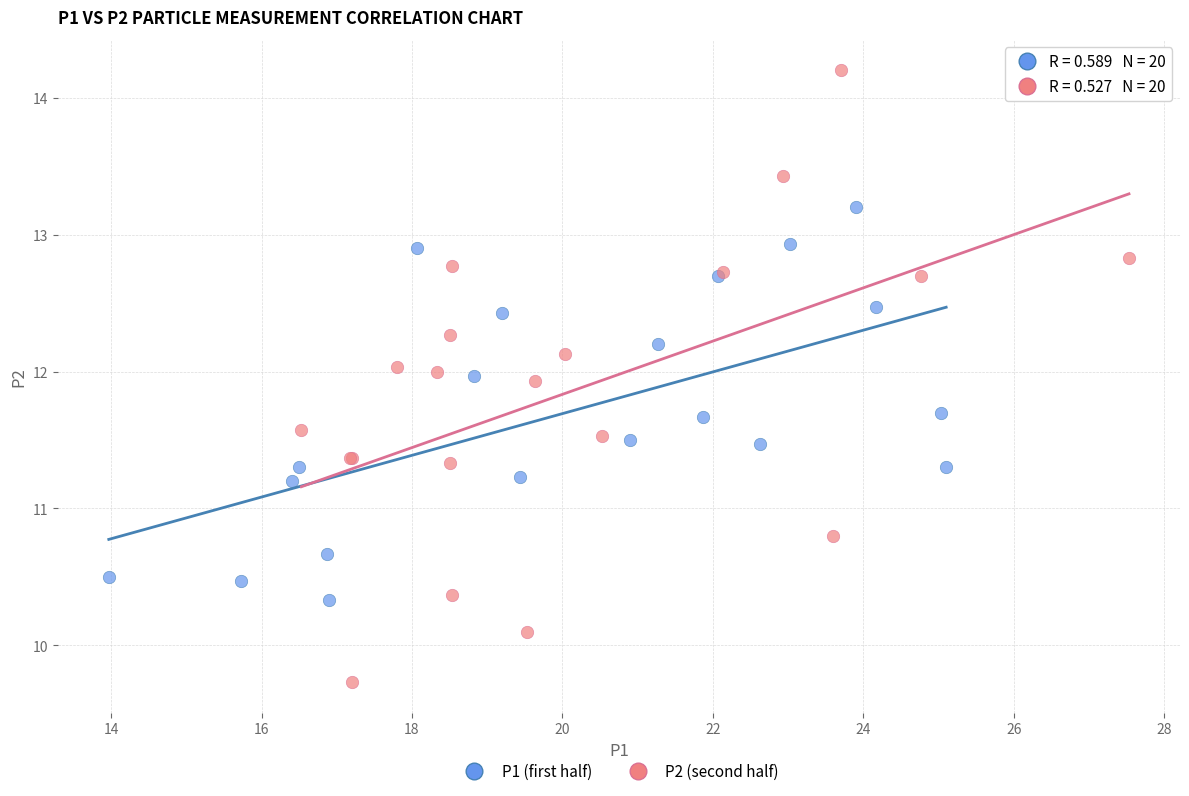

Which series has the largest Y range (max minus min)?

P2 (second half)